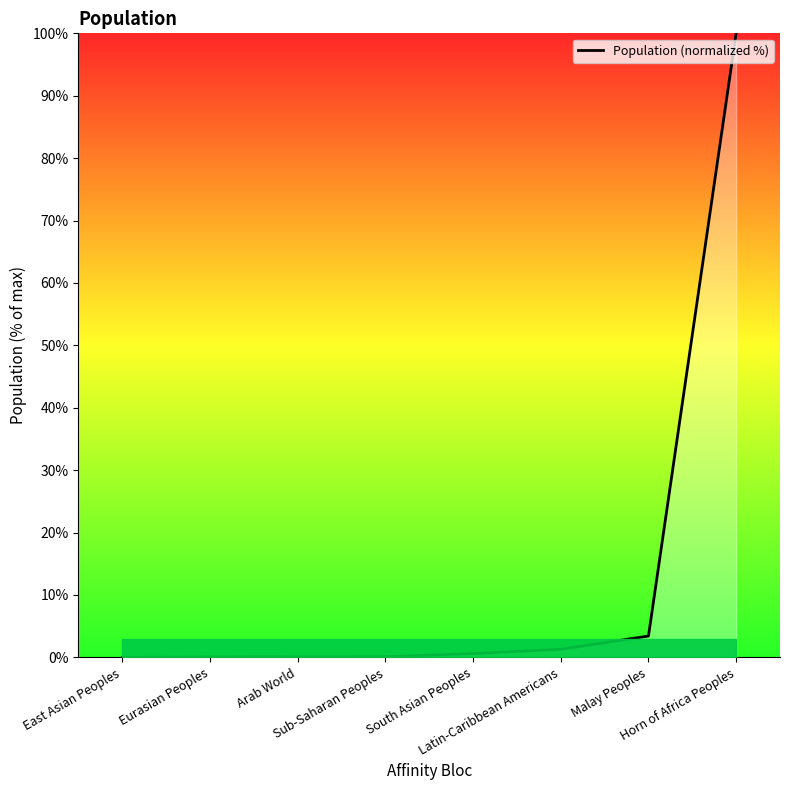

What is the sum of all values?

105.6